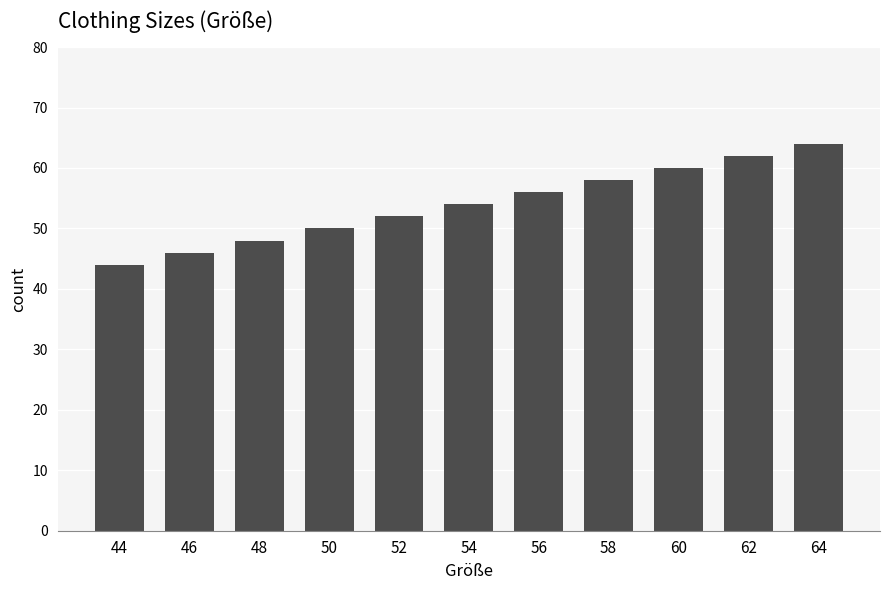

How many values are below 54?

5